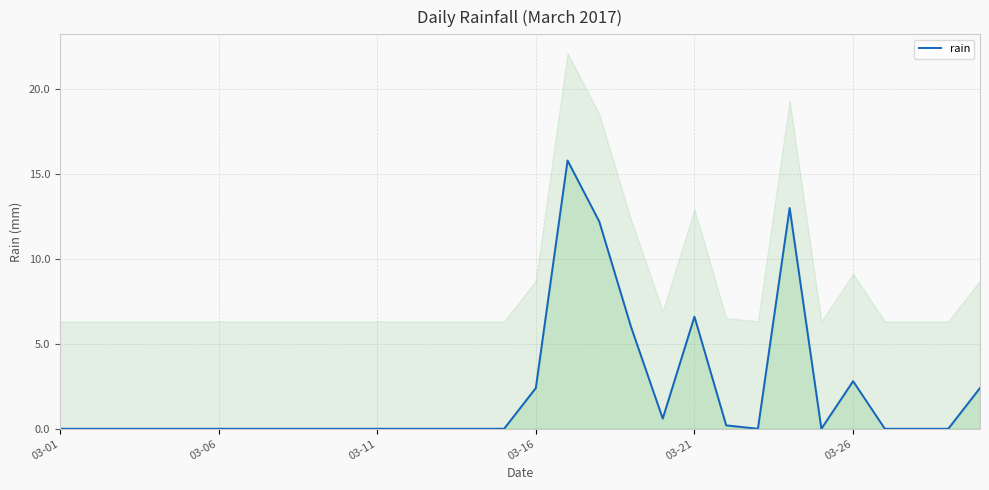

Where is the first local maximum?

16